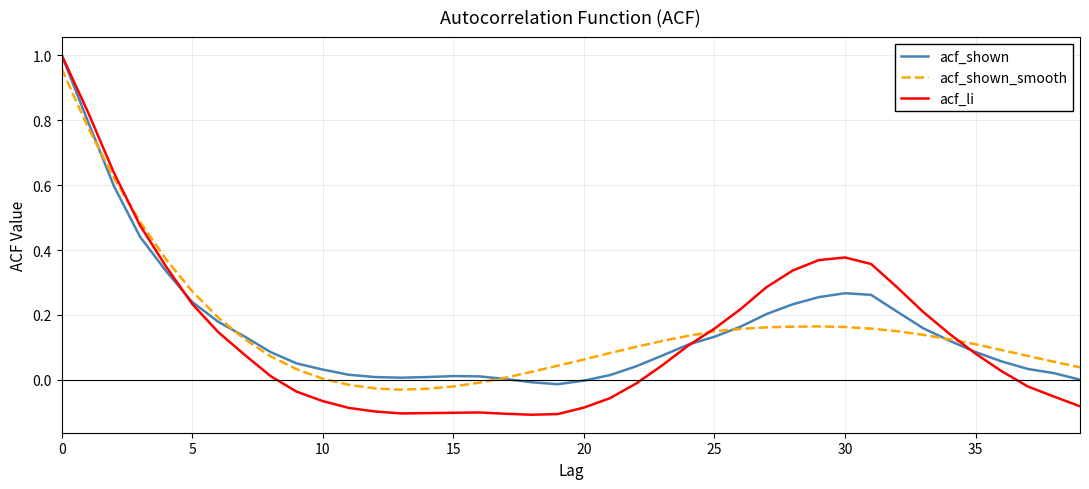

Which series has the widest spread of values?

acf_li